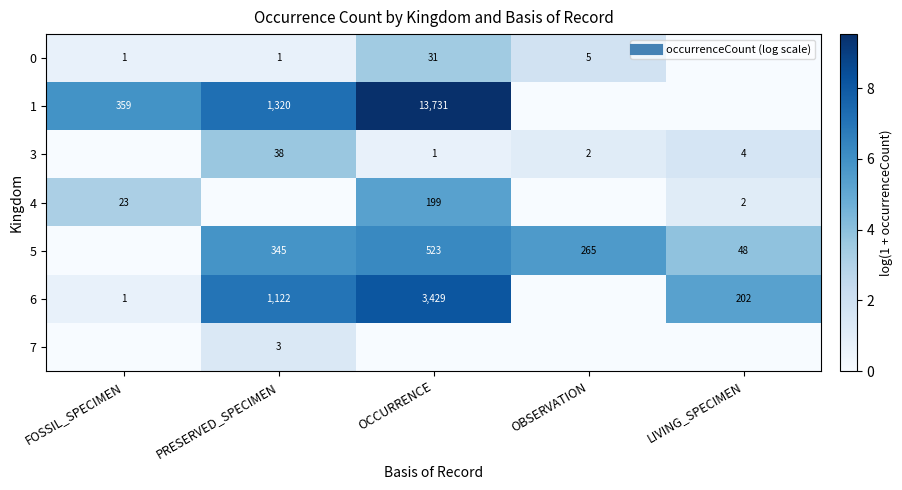

Where is 3 nearest to the value 1?

OBSERVATION